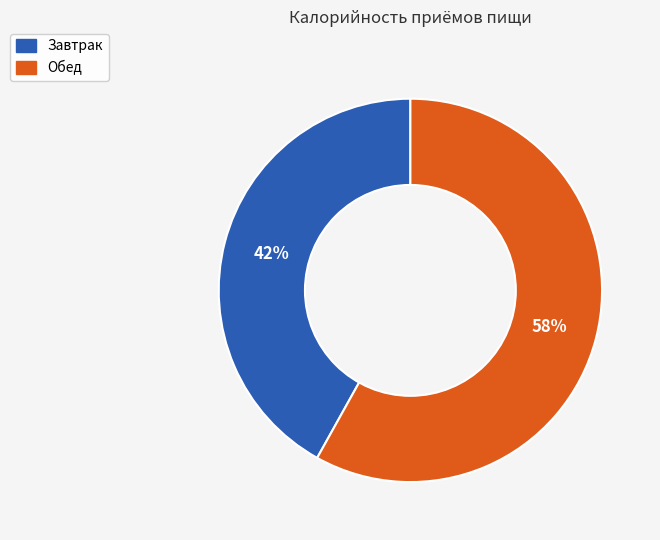

How many segments does this pie chart have?

2